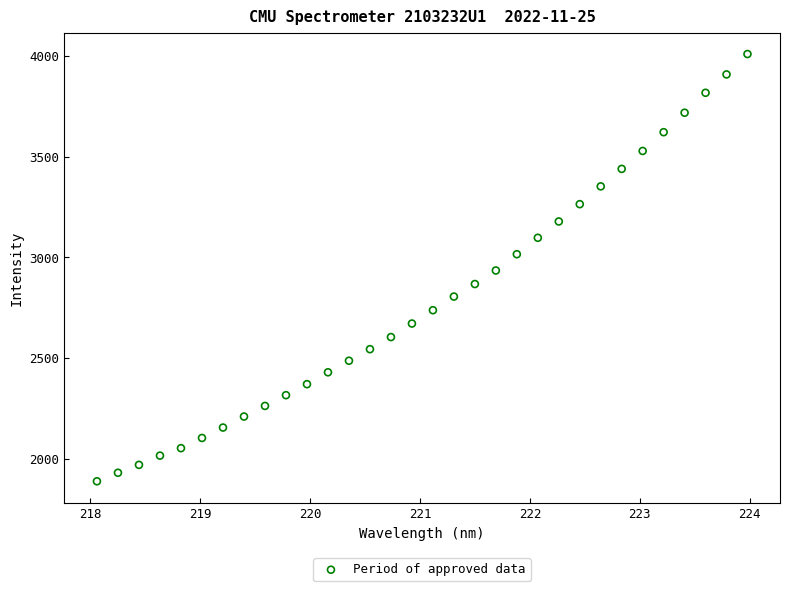

What is the range of Y values (max minus min)?

2121.1